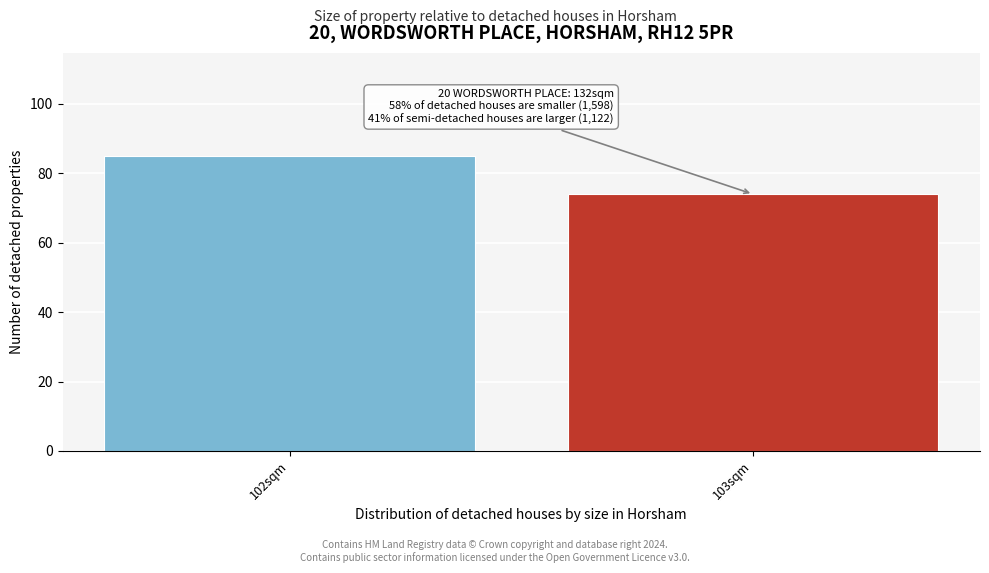

Reading left to right, extract all data points from this chart.

85	74